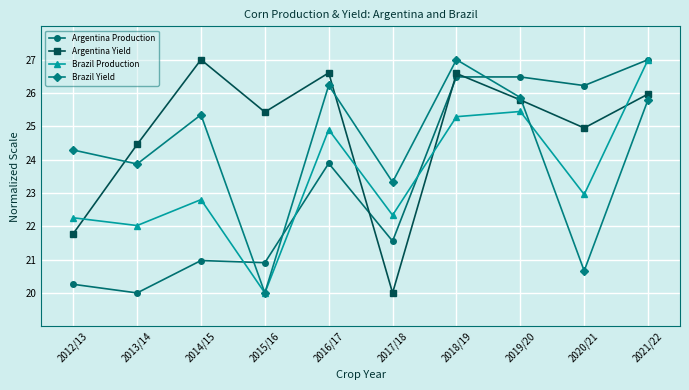

What is the spread (max minus min) of values at 2013/14?

4.5